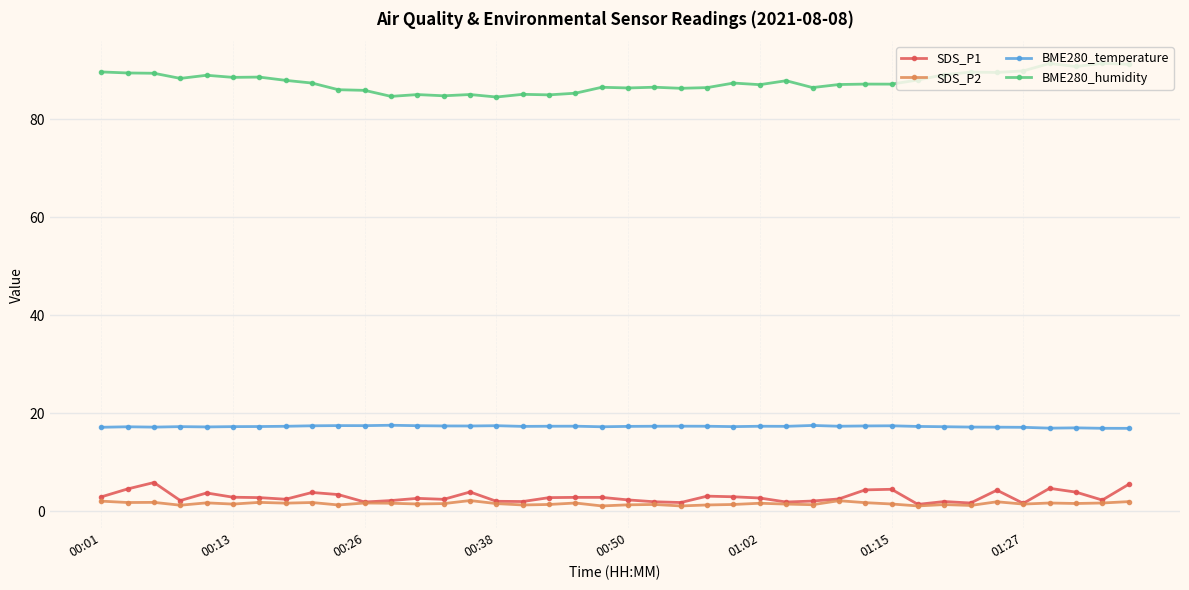

True or false: BME280_temperature has more than 2 interior local peaks.

True